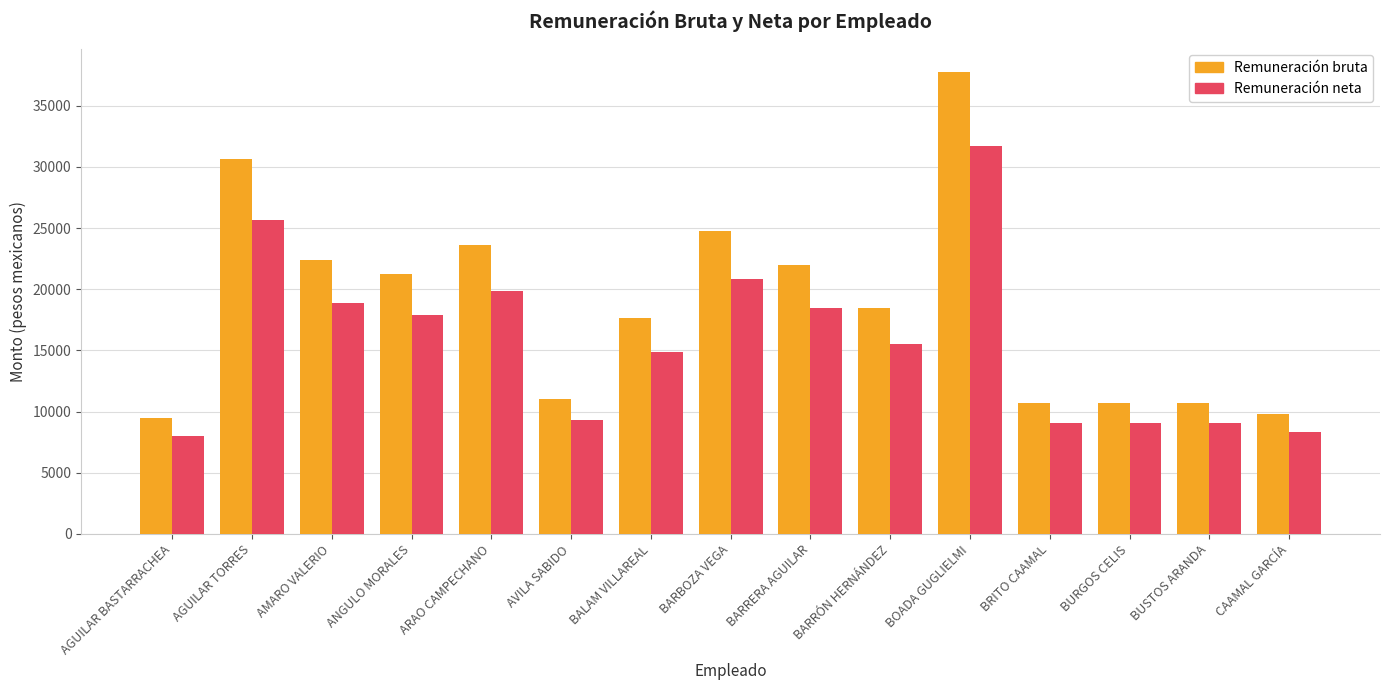

How many groups of bars are there?

15